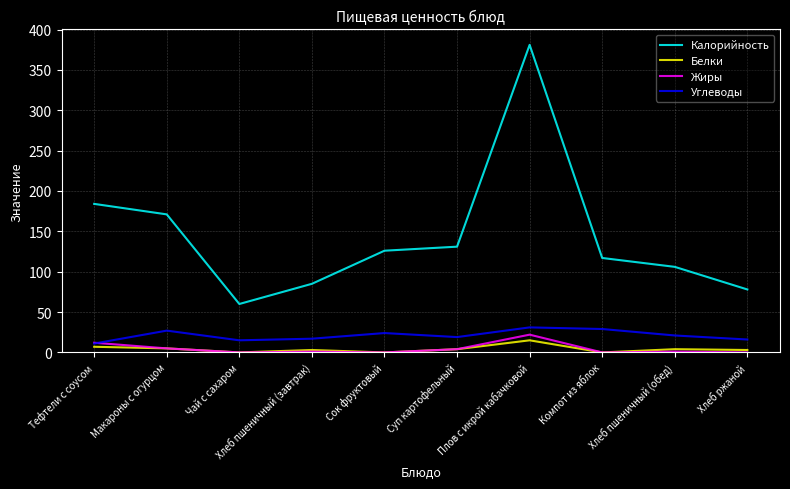

True or false: Калорийность and Углеводы intersect in this chart.

False